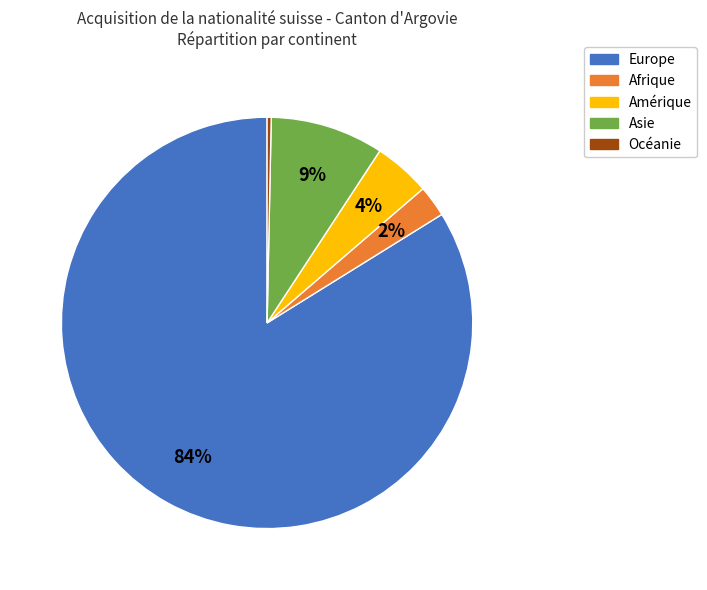

How many segments does this pie chart have?

5